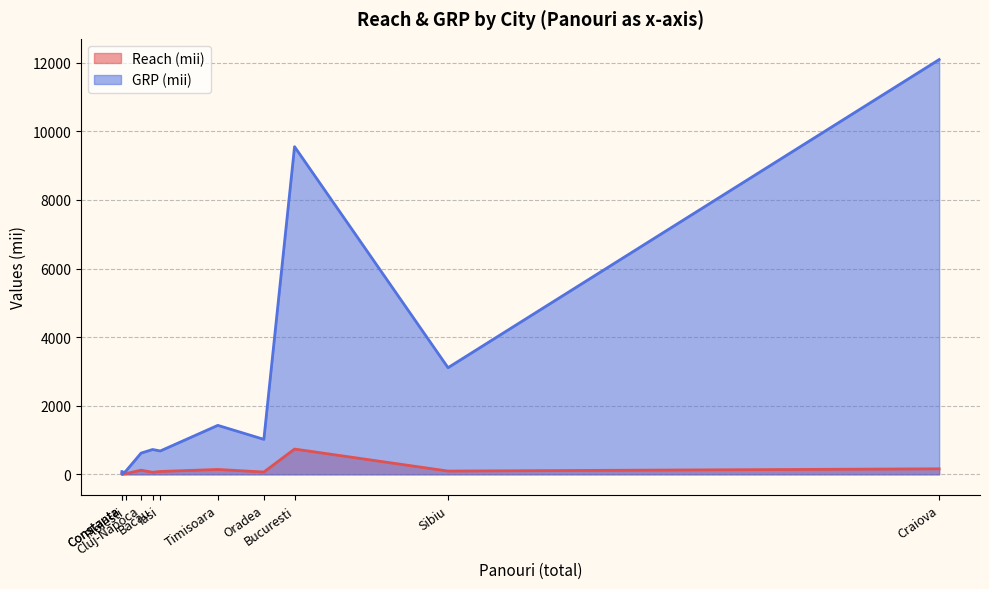

Rank the series at Oradea from lowest to highest value.

Reach (mii), GRP (mii)